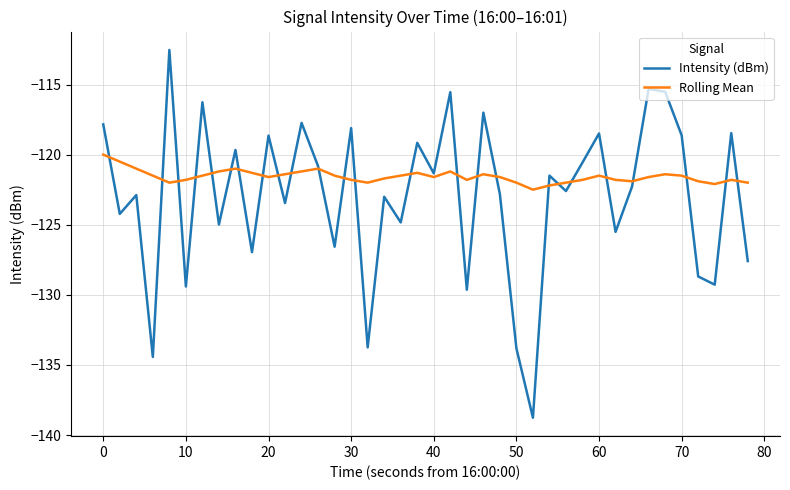

How many lines are shown in the chart?

2